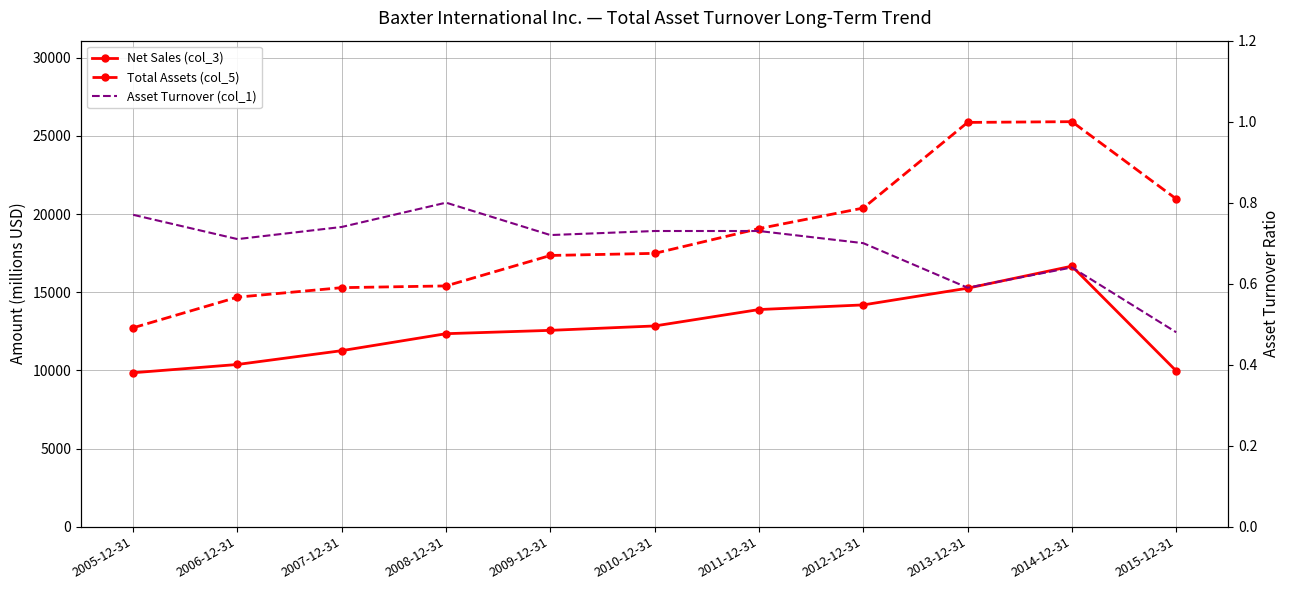

List the series in order of their peak value, highest first.

Total Assets (col_5), Net Sales (col_3), Asset Turnover (col_1)